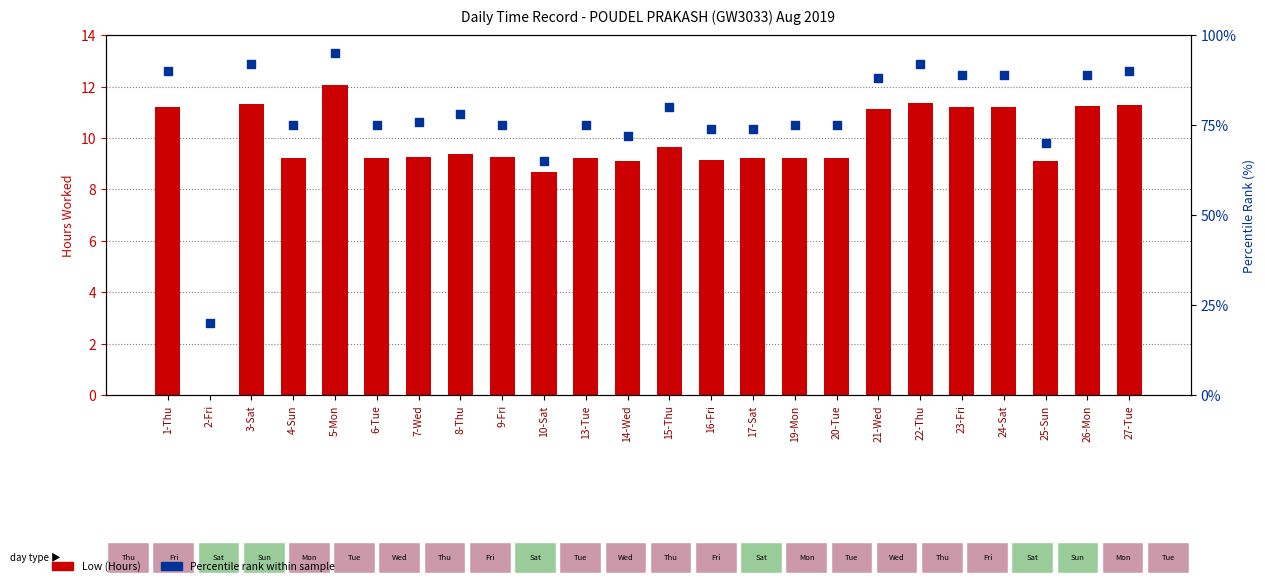

Is the value of Low (Hours) at 24-Sat greater than the value of Percentile rank within sample at 21-Wed?

No